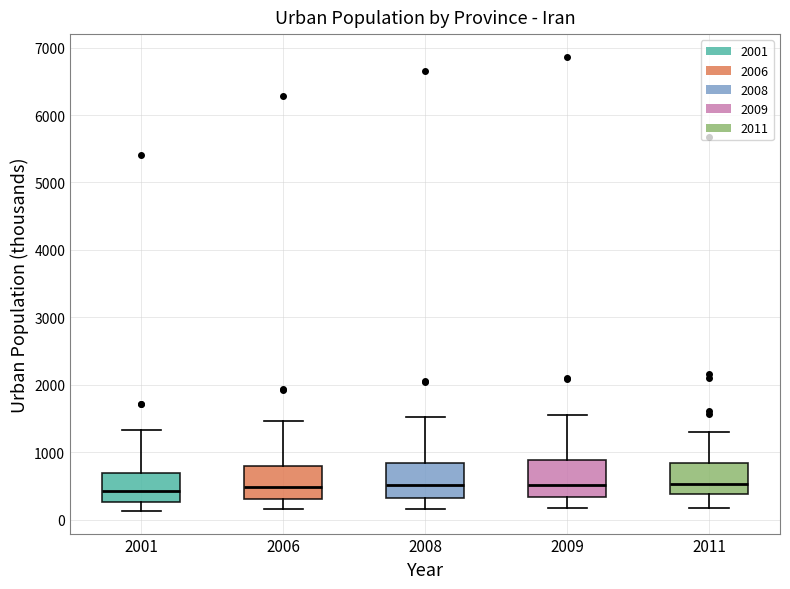

Where does the lower whisker of the box at x = 2008 end on the y-axis? The values are not printed on the chart, so give them approximately, as read against the axis.

200